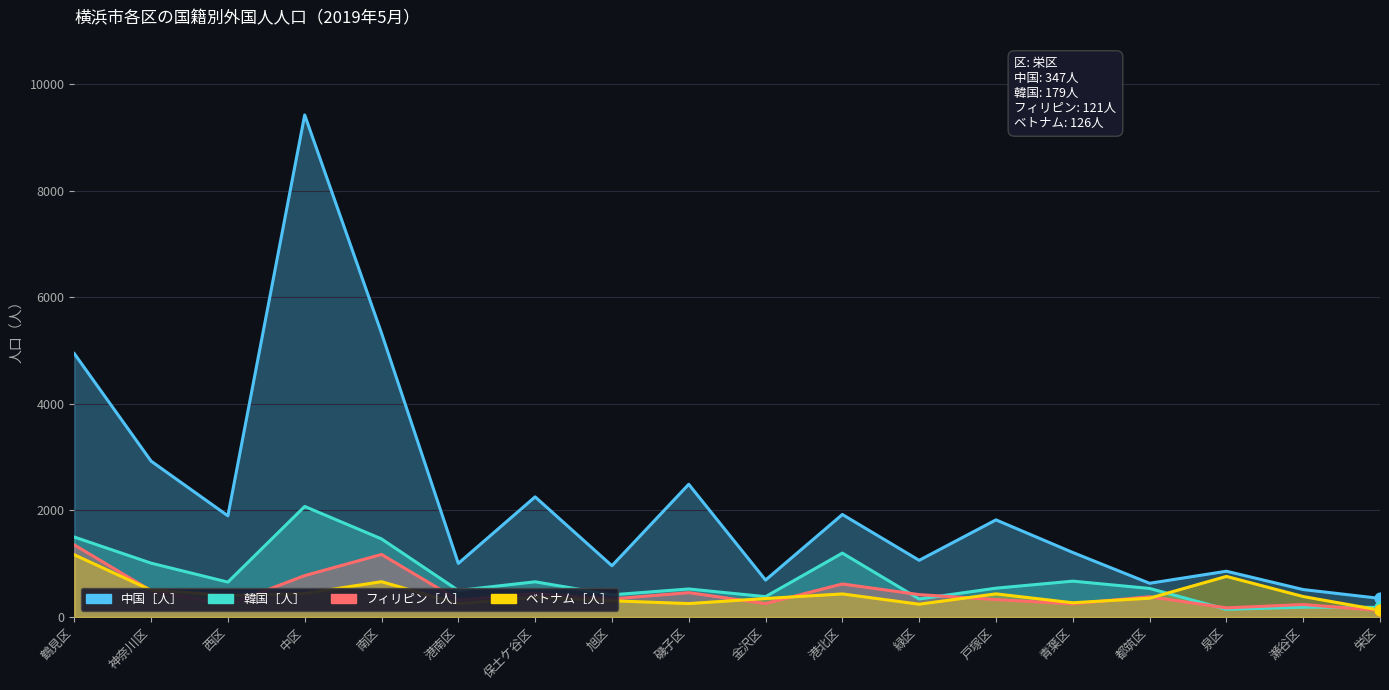

At which category is the sum across all series the highest?

中区